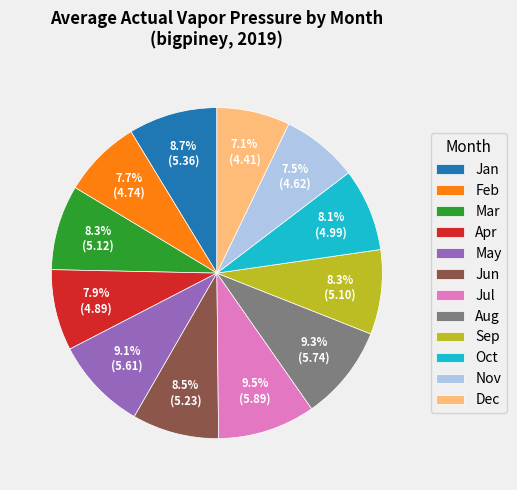

Which has a higher value, Aug or Nov?

Aug